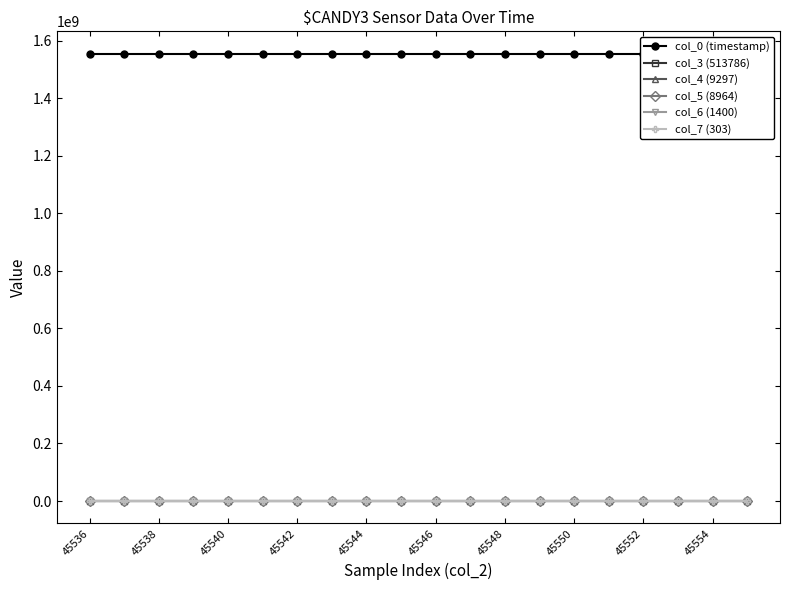

What is the value of the col_5 (8964) point at the 4th from the left?

9078.0